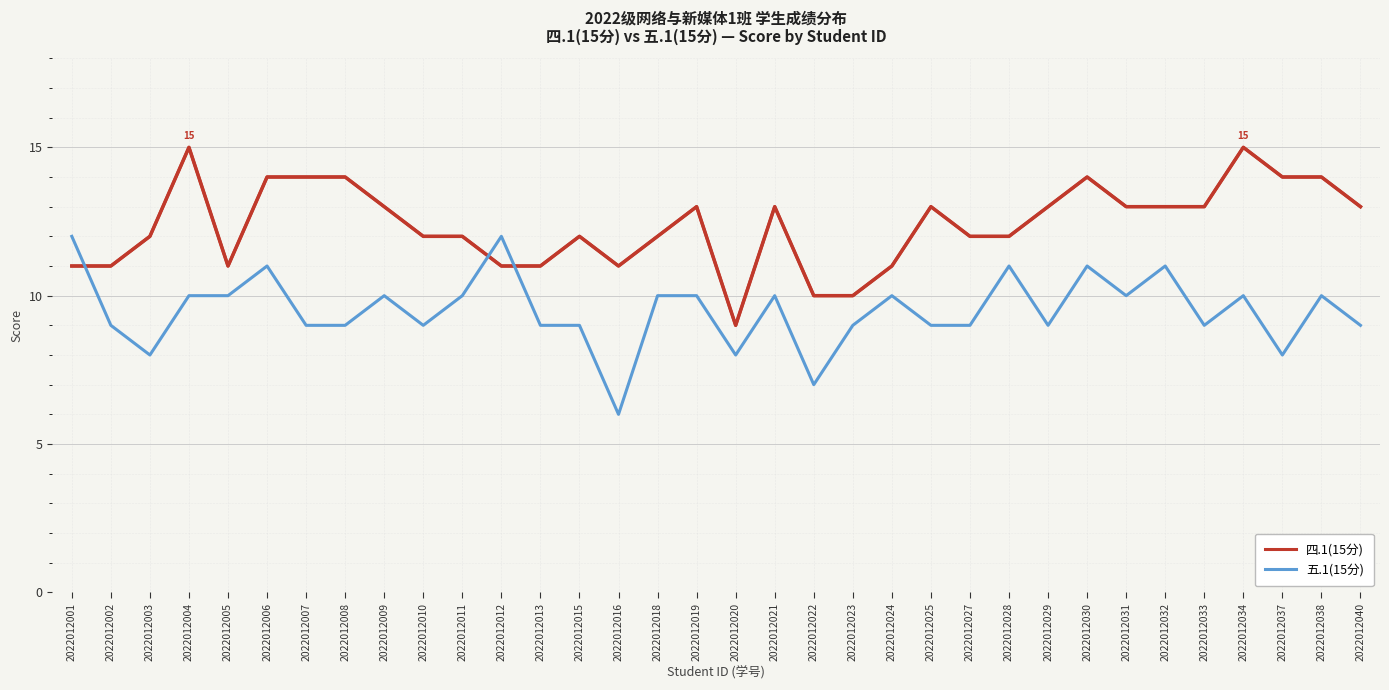

What is the spread (max minus min) of values at 2022012030?

3